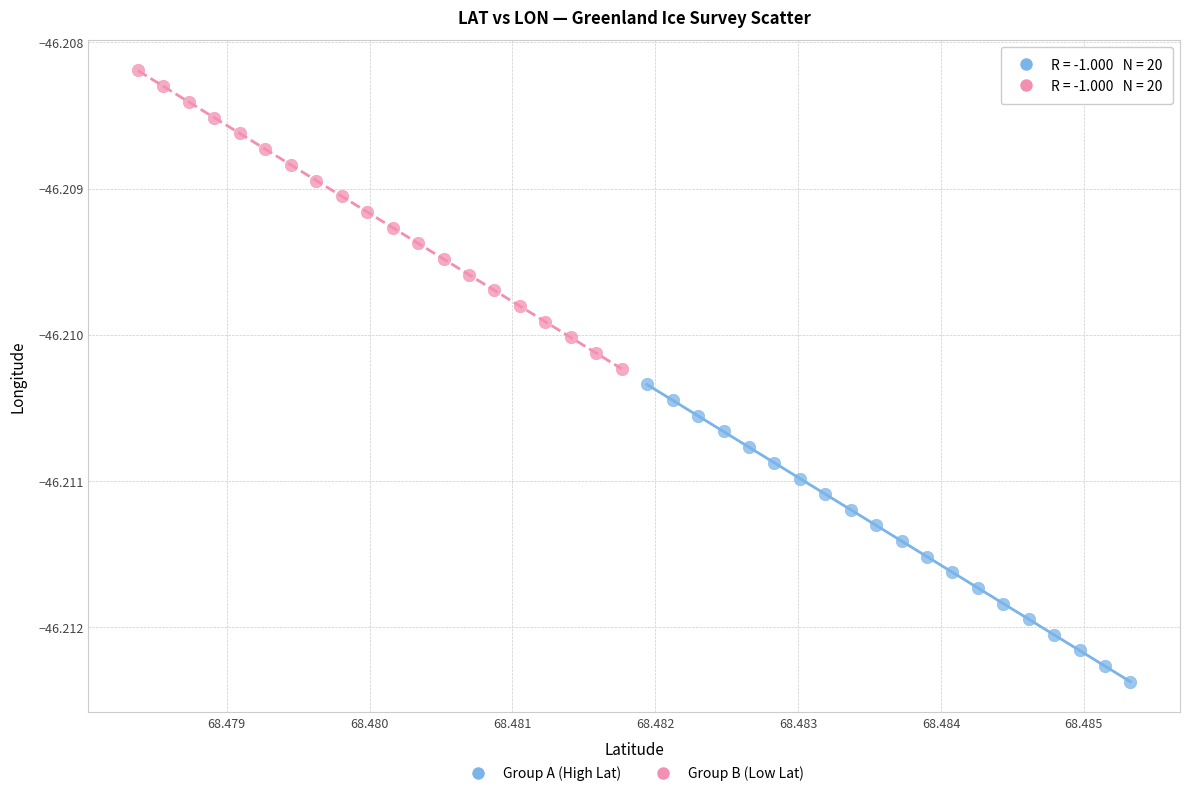

What are all the series names shown in the legend?

Group A (High Lat), Group B (Low Lat)